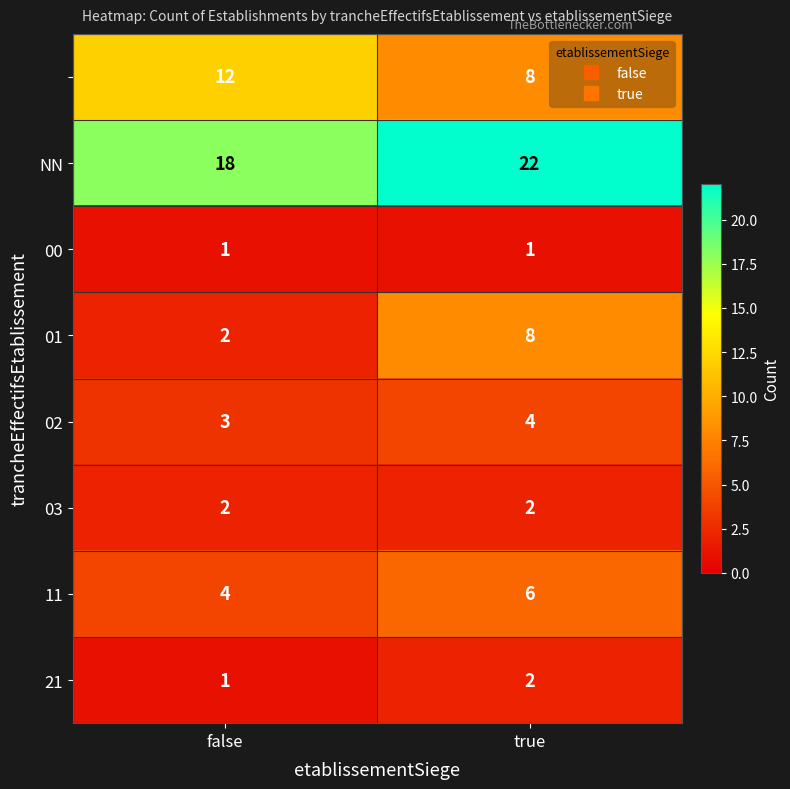

At which category does the chart reach its peak across all series?

true